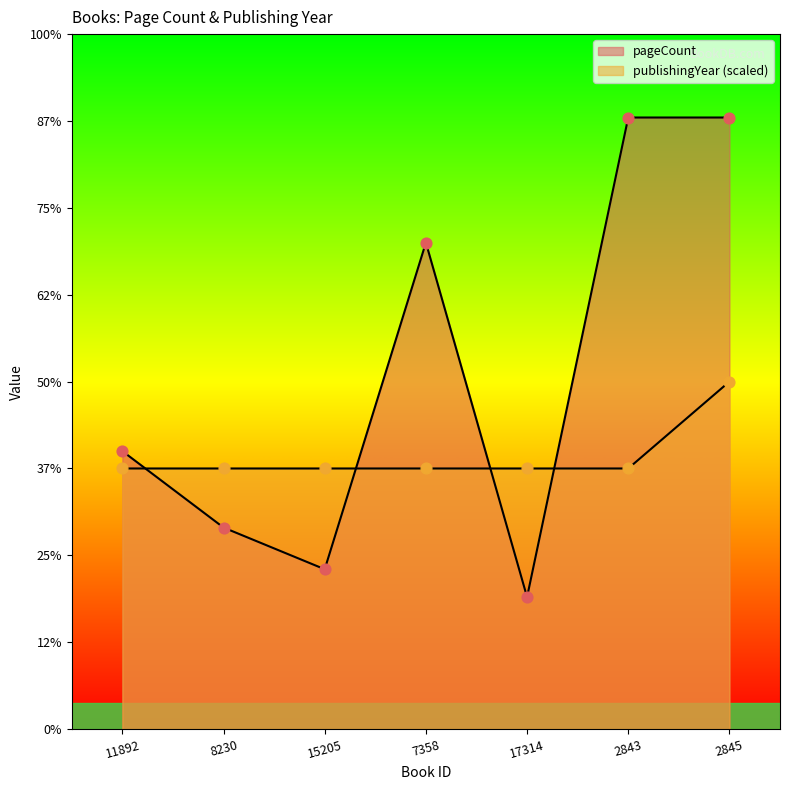

Which series has the widest spread of Y values?

pageCount